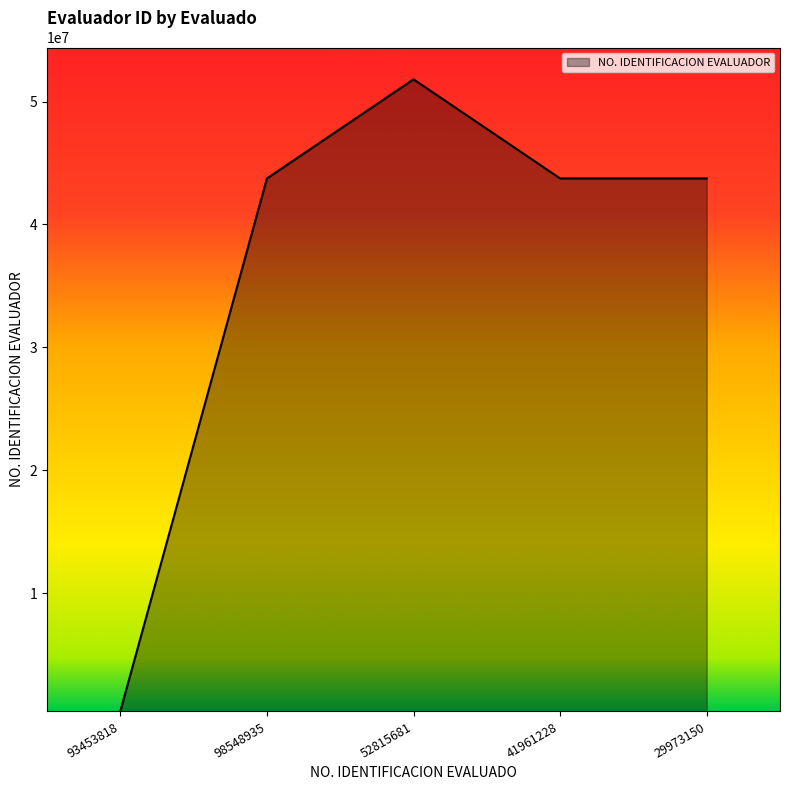

Reading left to right, extract all data points from this chart.

390214	43739458	51804319	43739458	43739458